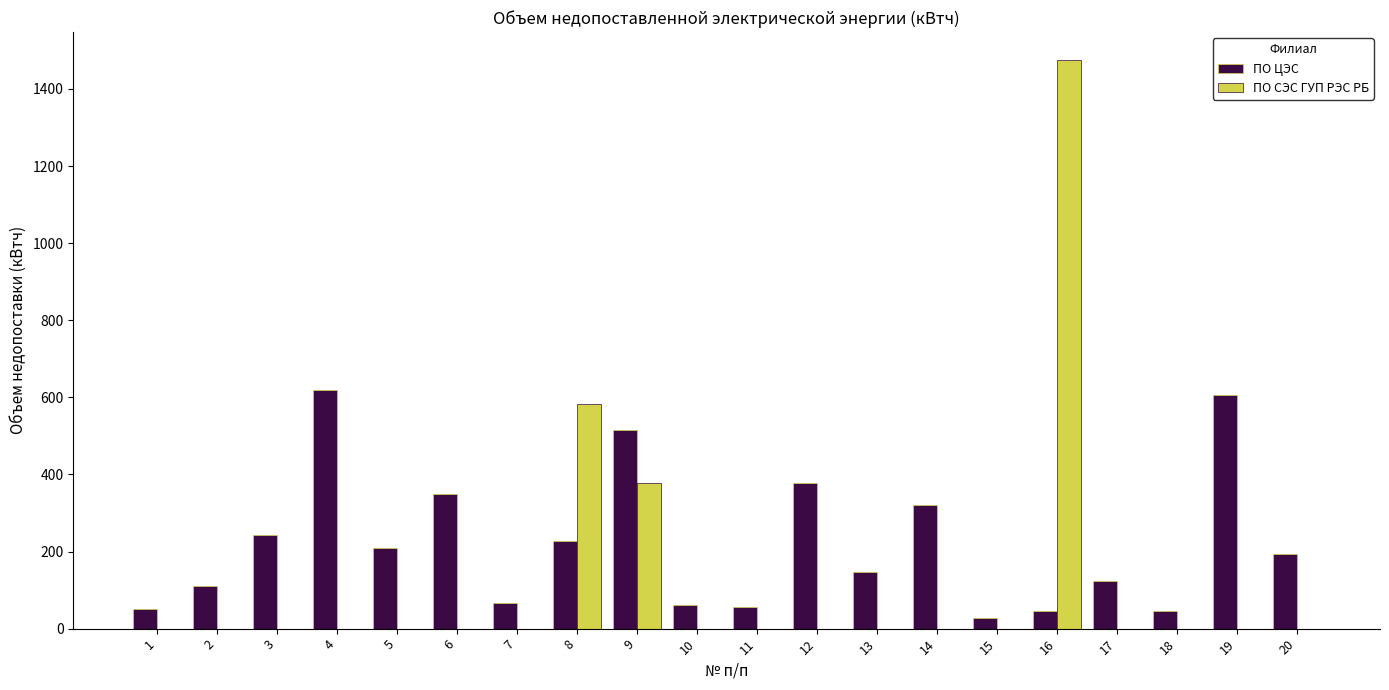

What is the sum of all ПО СЭС ГУП РЭС РБ values?

2435.0